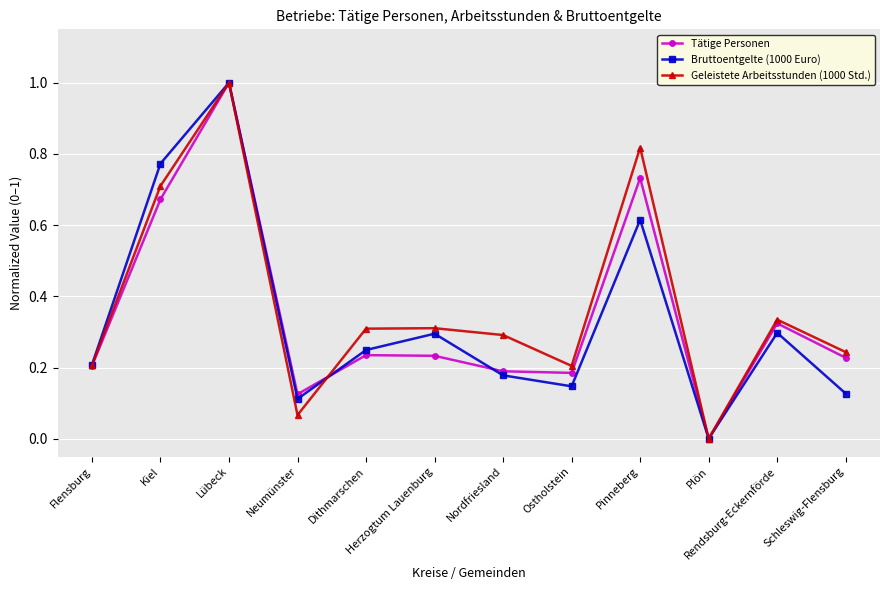

After their last crossing, which series has the higher values: Bruttoentgelte (1000 Euro) or Geleistete Arbeitsstunden (1000 Std.)?

Geleistete Arbeitsstunden (1000 Std.)